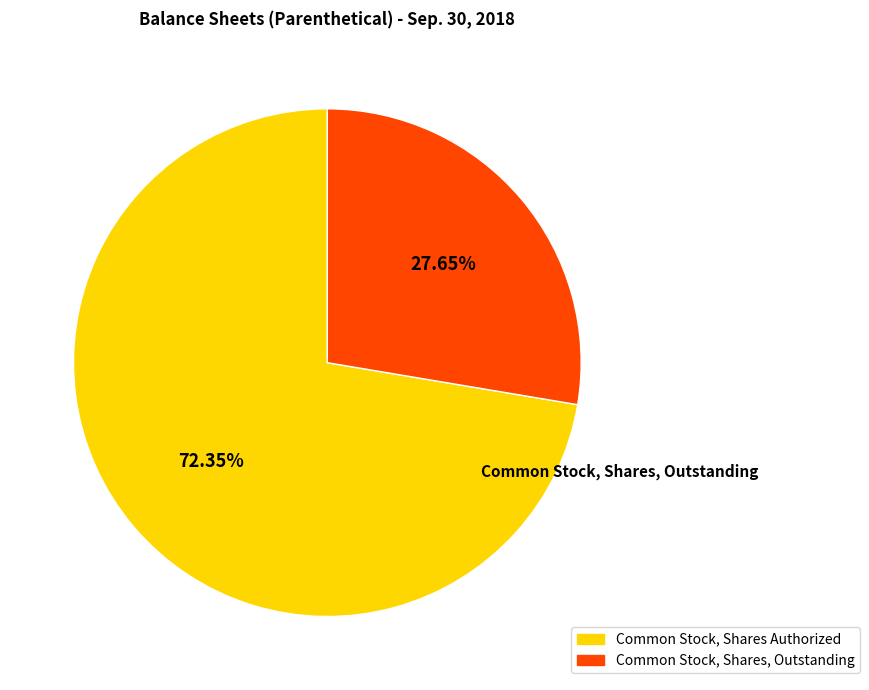

Which slice is the smallest?

Common Stock, Shares, Outstanding